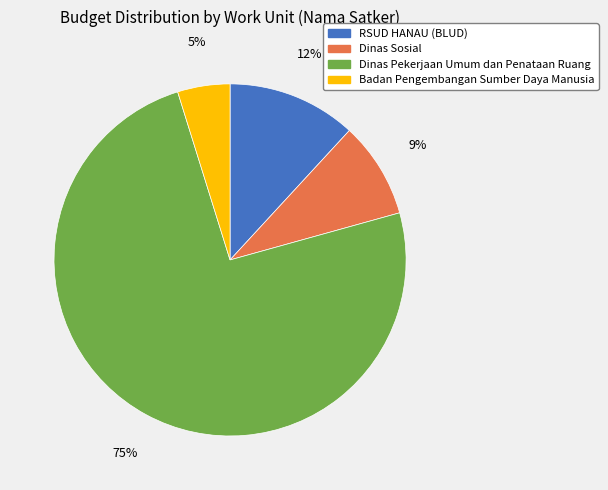

Is there any slice that represents more than half of the pie?

Yes